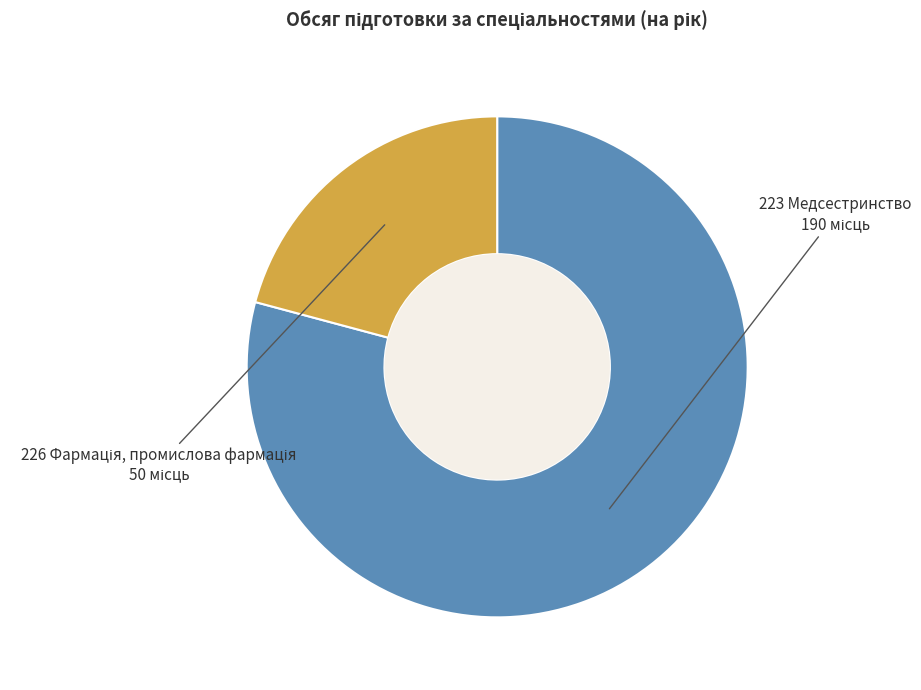

The 223 Медсестринство slice represents 85% of the pie. True or false?

False